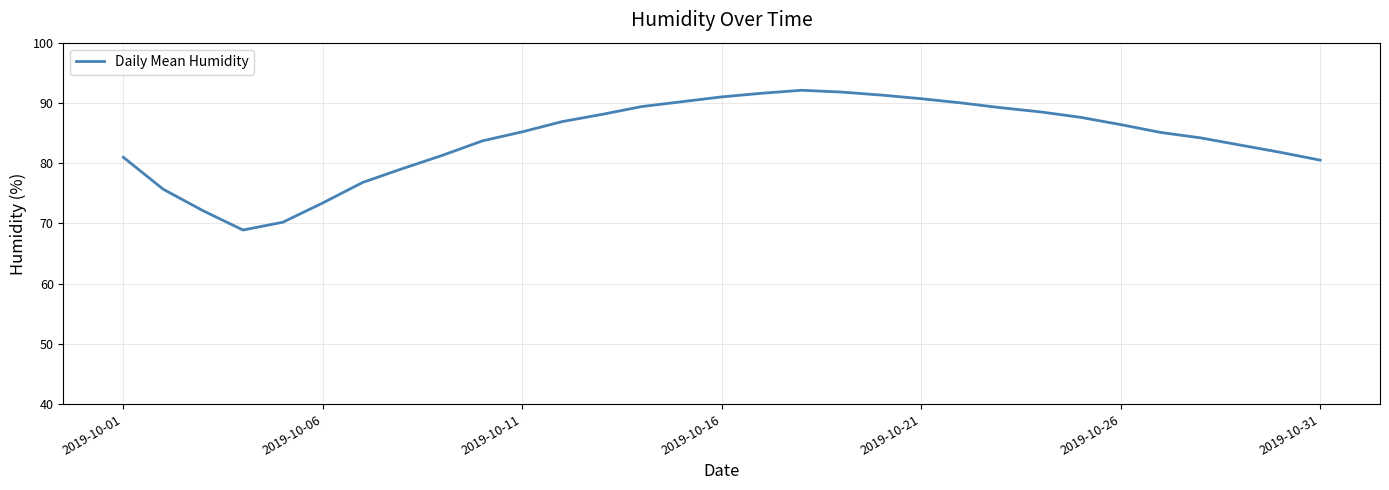

Is this an area chart (filled region under the line)?

No